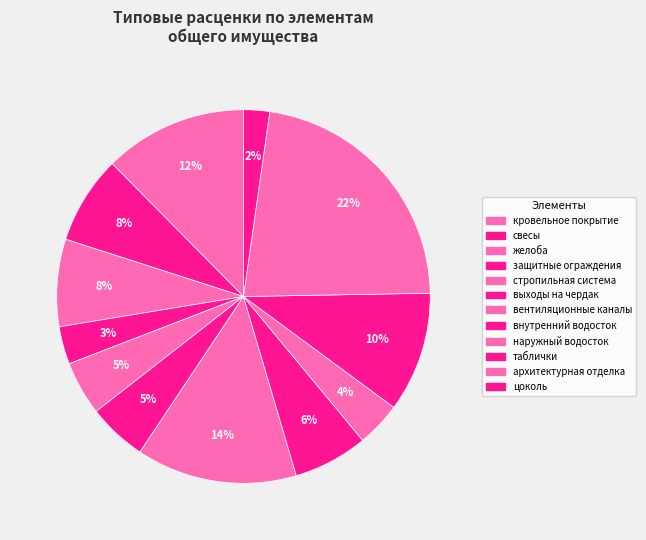

How many slices are in this pie chart?

12